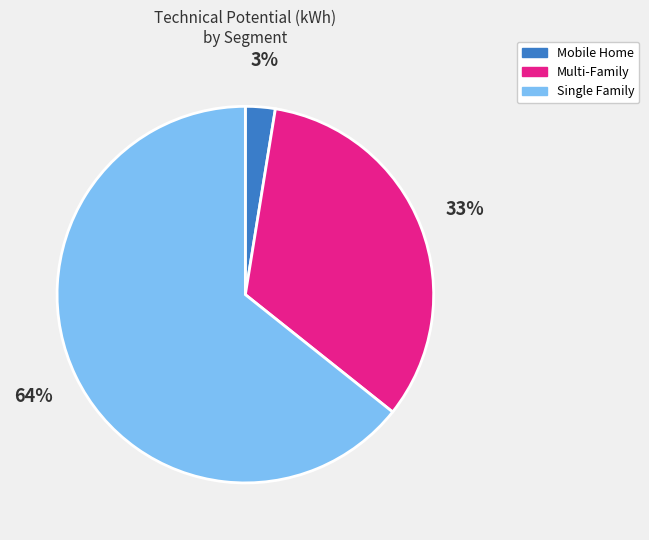

To the nearest percent, what is the average slice percentage?

33%